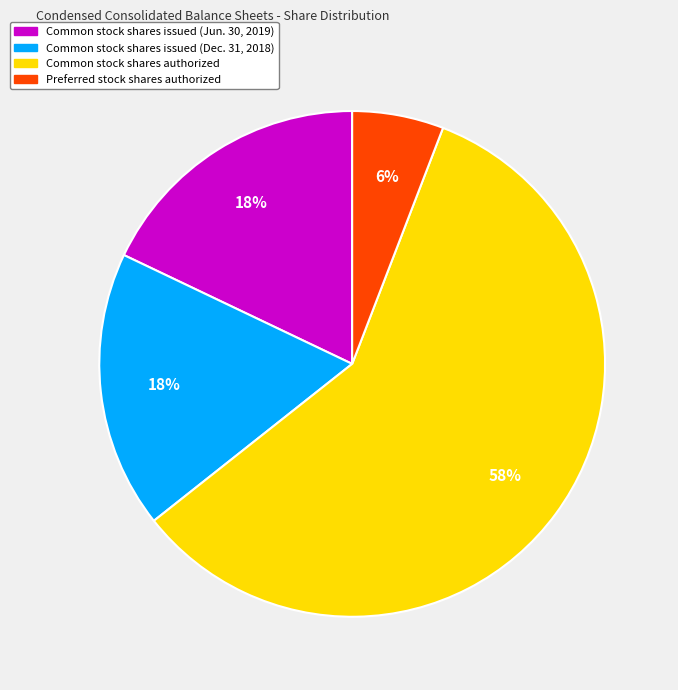

To the nearest percent, what is the combined percentage of Common stock shares issued (Jun. 30, 2019) and Preferred stock shares authorized?

24%